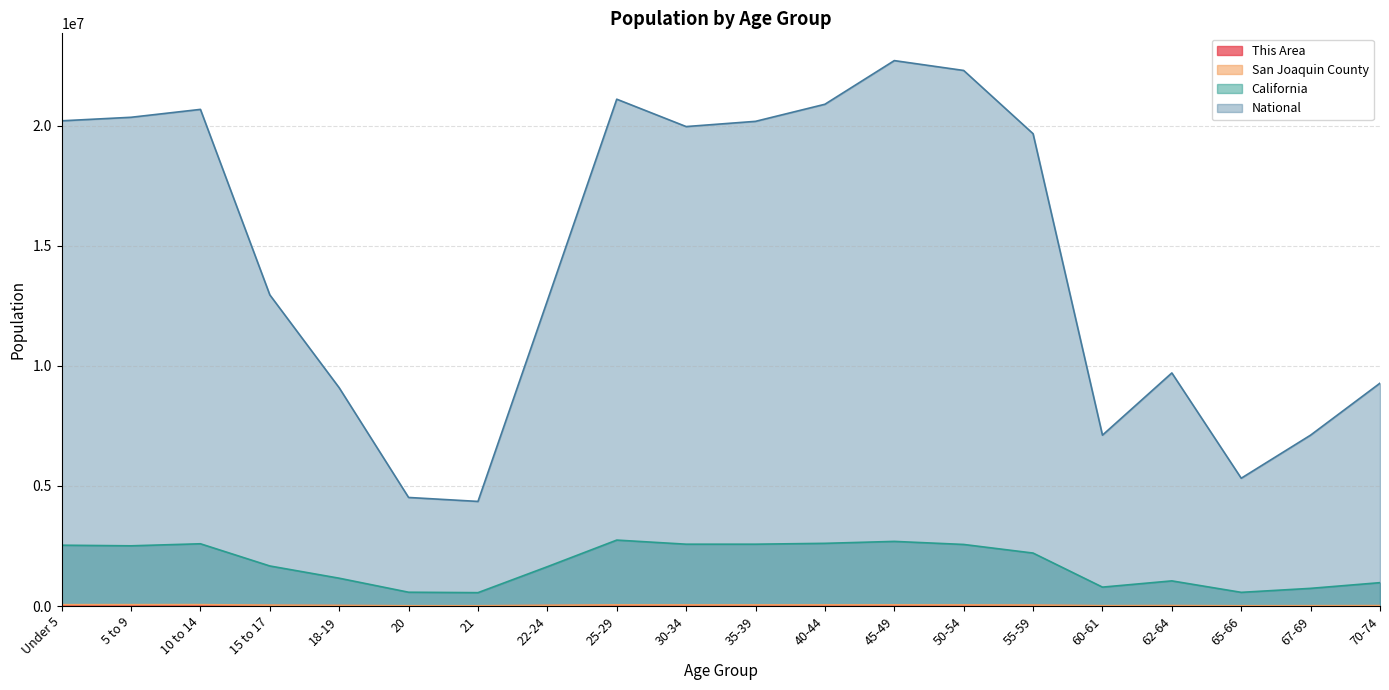

What is the label of the 16th point from the right?

18-19